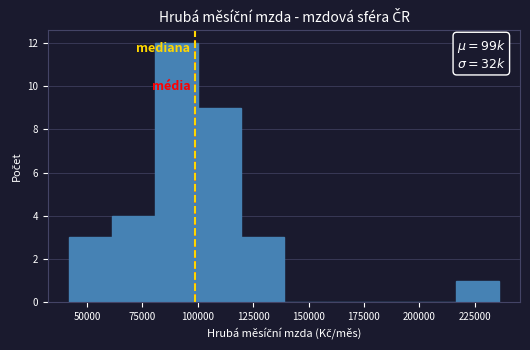

Around what value on the x-axis is the tallest bar? Give the approximate position of its centre, as read against the axis.

90000